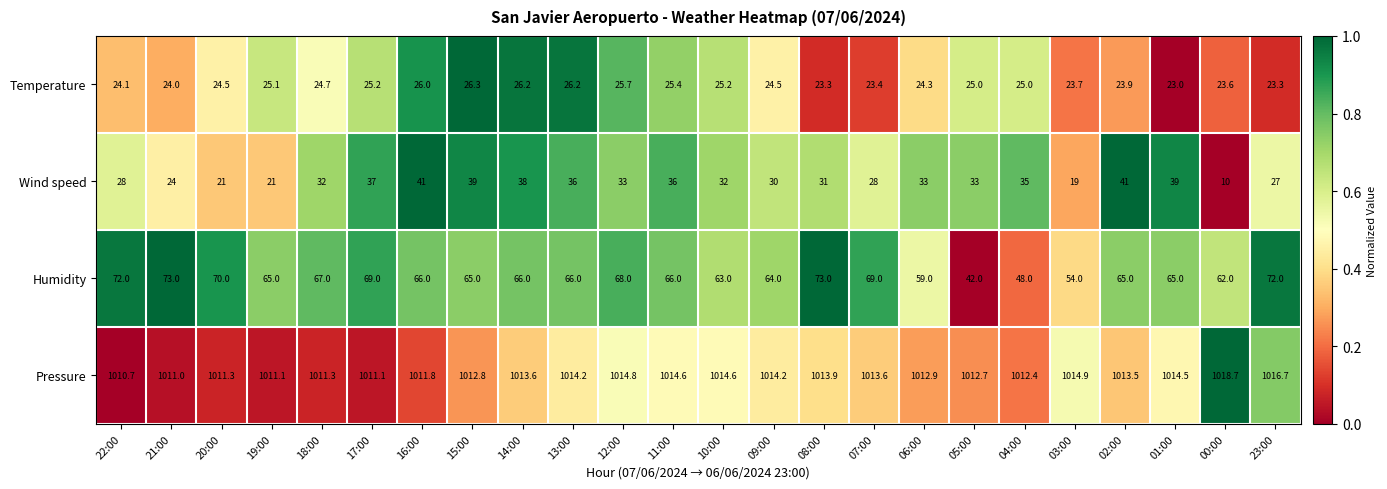

How many series are shown in this chart?

4